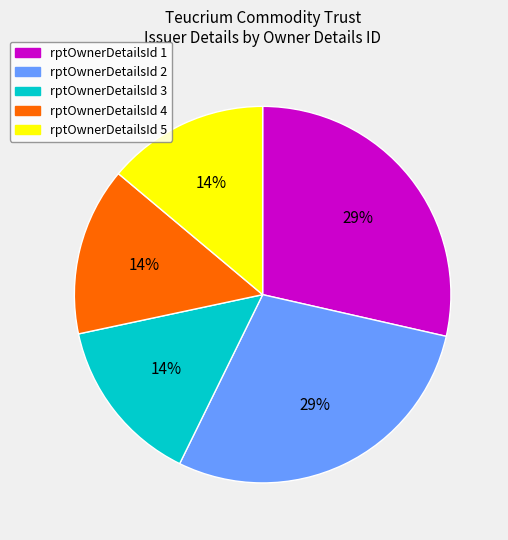

To the nearest percent, what is the average slice percentage?

20%